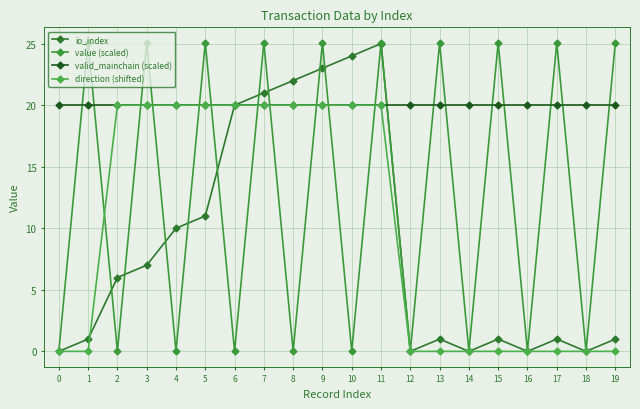

What is the spread (max minus min) of values at 9?

5.1